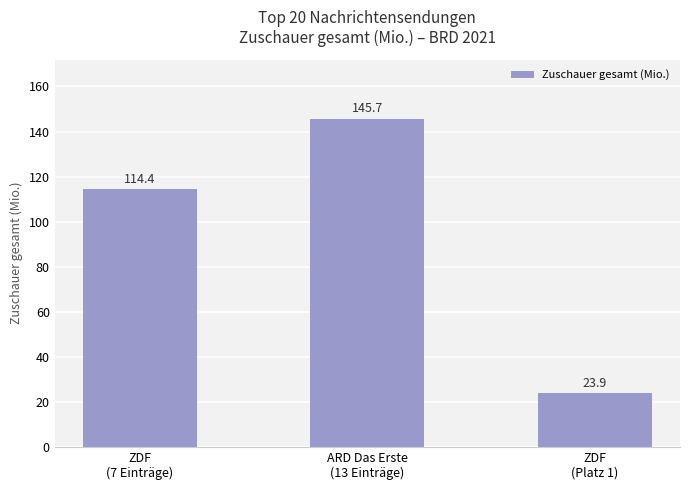

How many bars are there in total?

3